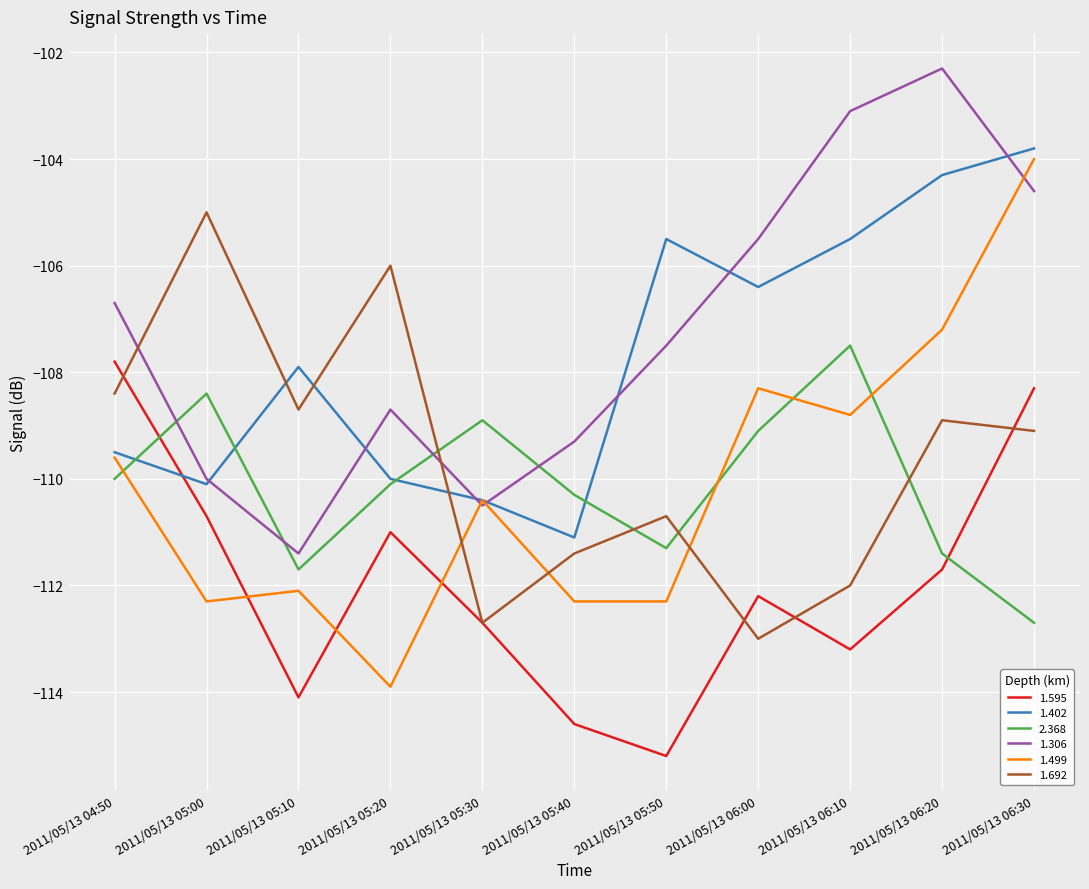

Reading left to right, extract all data points from this chart.

1.595: 2011/05/13 04:50=-107.8	2011/05/13 05:00=-110.7	2011/05/13 05:10=-114.1	2011/05/13 05:20=-111.0	2011/05/13 05:30=-112.7	2011/05/13 05:40=-114.6	2011/05/13 05:50=-115.2	2011/05/13 06:00=-112.2	2011/05/13 06:10=-113.2	2011/05/13 06:20=-111.7	2011/05/13 06:30=-108.3
1.402: 2011/05/13 04:50=-109.5	2011/05/13 05:00=-110.1	2011/05/13 05:10=-107.9	2011/05/13 05:20=-110.0	2011/05/13 05:30=-110.4	2011/05/13 05:40=-111.1	2011/05/13 05:50=-105.5	2011/05/13 06:00=-106.4	2011/05/13 06:10=-105.5	2011/05/13 06:20=-104.3	2011/05/13 06:30=-103.8
2.368: 2011/05/13 04:50=-110.0	2011/05/13 05:00=-108.4	2011/05/13 05:10=-111.7	2011/05/13 05:20=-110.1	2011/05/13 05:30=-108.9	2011/05/13 05:40=-110.3	2011/05/13 05:50=-111.3	2011/05/13 06:00=-109.1	2011/05/13 06:10=-107.5	2011/05/13 06:20=-111.4	2011/05/13 06:30=-112.7
1.306: 2011/05/13 04:50=-106.7	2011/05/13 05:00=-110.0	2011/05/13 05:10=-111.4	2011/05/13 05:20=-108.7	2011/05/13 05:30=-110.5	2011/05/13 05:40=-109.3	2011/05/13 05:50=-107.5	2011/05/13 06:00=-105.5	2011/05/13 06:10=-103.1	2011/05/13 06:20=-102.3	2011/05/13 06:30=-104.6
1.499: 2011/05/13 04:50=-109.6	2011/05/13 05:00=-112.3	2011/05/13 05:10=-112.1	2011/05/13 05:20=-113.9	2011/05/13 05:30=-110.4	2011/05/13 05:40=-112.3	2011/05/13 05:50=-112.3	2011/05/13 06:00=-108.3	2011/05/13 06:10=-108.8	2011/05/13 06:20=-107.2	2011/05/13 06:30=-104.0
1.692: 2011/05/13 04:50=-108.4	2011/05/13 05:00=-105.0	2011/05/13 05:10=-108.7	2011/05/13 05:20=-106.0	2011/05/13 05:30=-112.7	2011/05/13 05:40=-111.4	2011/05/13 05:50=-110.7	2011/05/13 06:00=-113.0	2011/05/13 06:10=-112.0	2011/05/13 06:20=-108.9	2011/05/13 06:30=-109.1